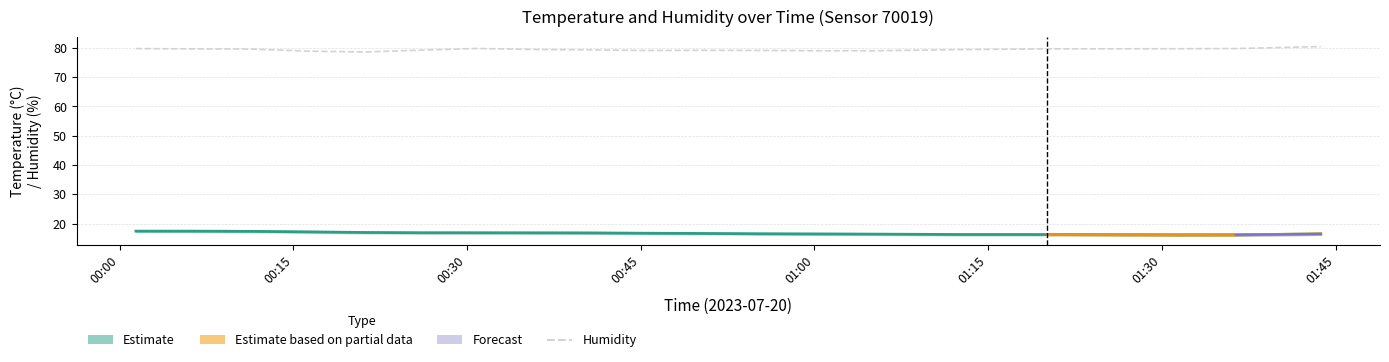

True or false: temperature and humidity cross at least once.

False